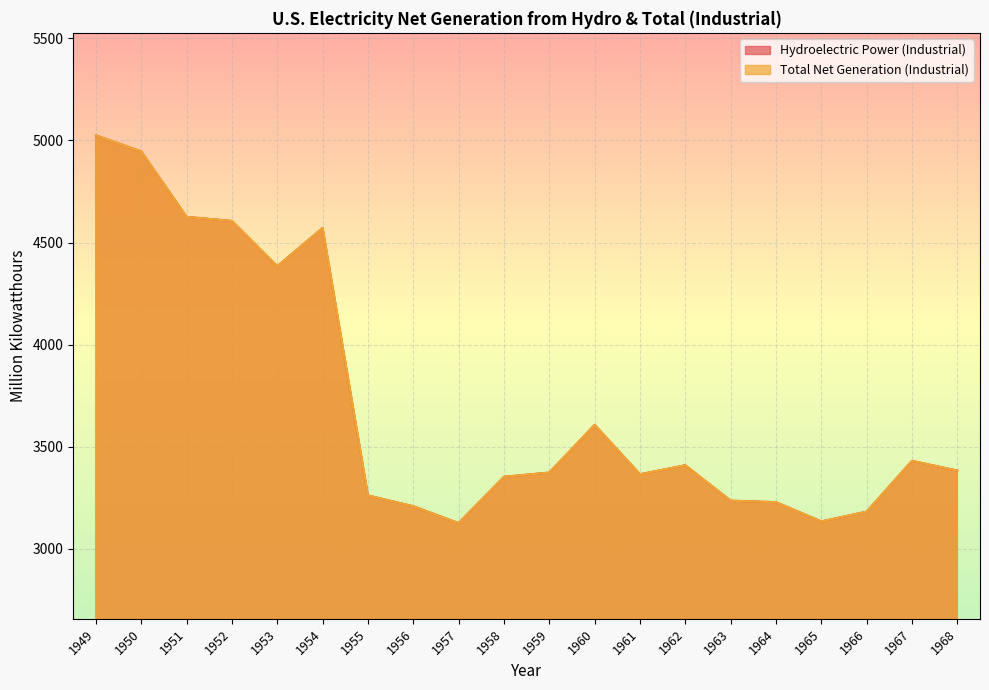

How many lines are shown in the chart?

2